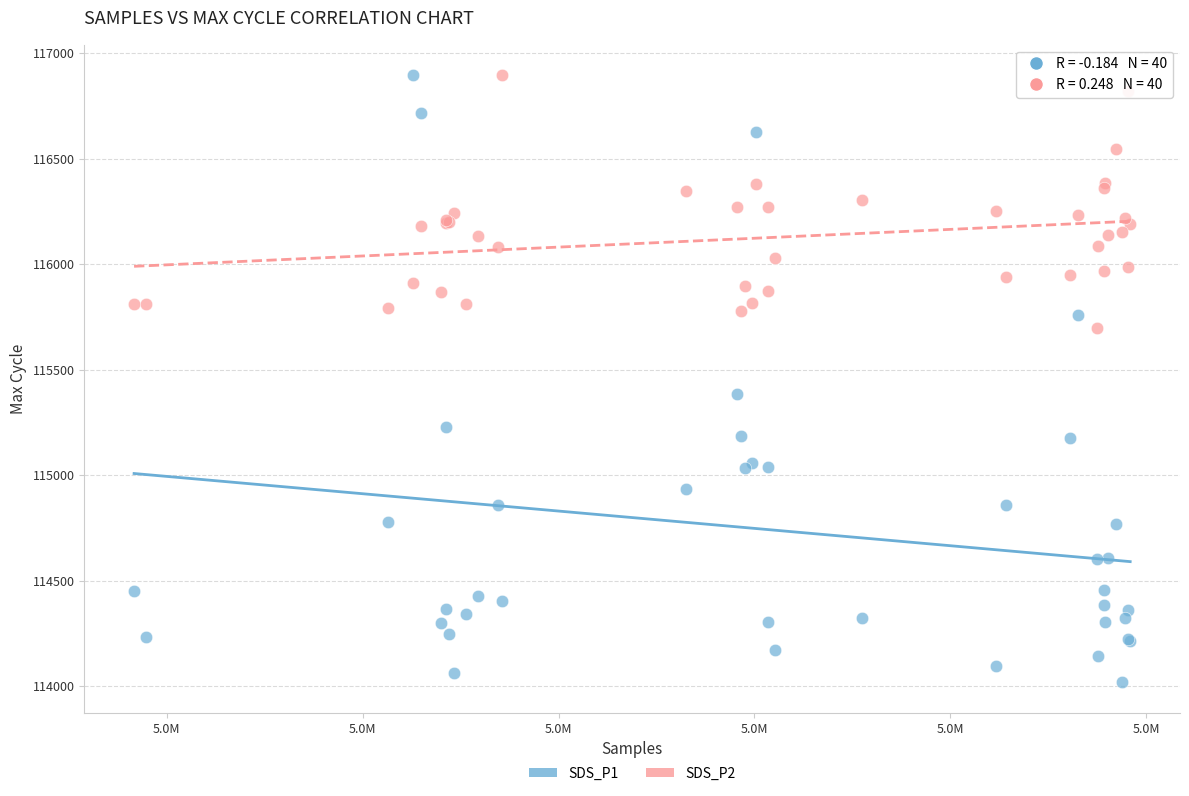

Which series has the widest spread of Y values?

SDS_P1